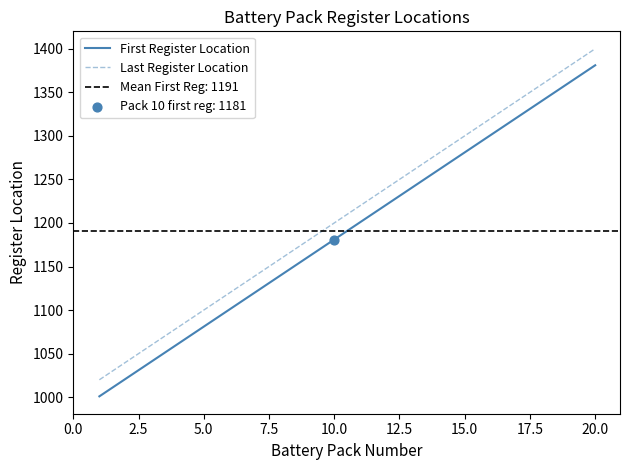

At how many categories does at least one series exceed 1269?

7